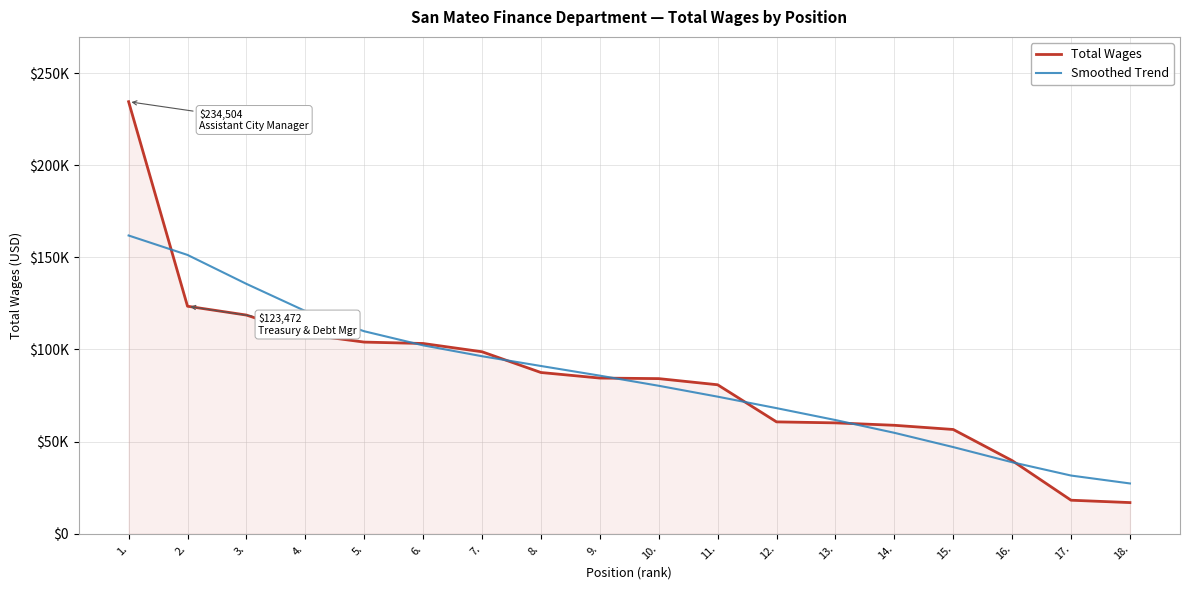

Is this an area chart (filled region under the line)?

Yes